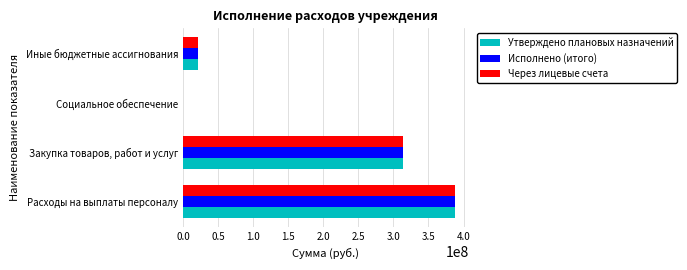

The value of Исполнено (итого) at Расходы на выплаты персоналу is 570960239.7. True or false?

False